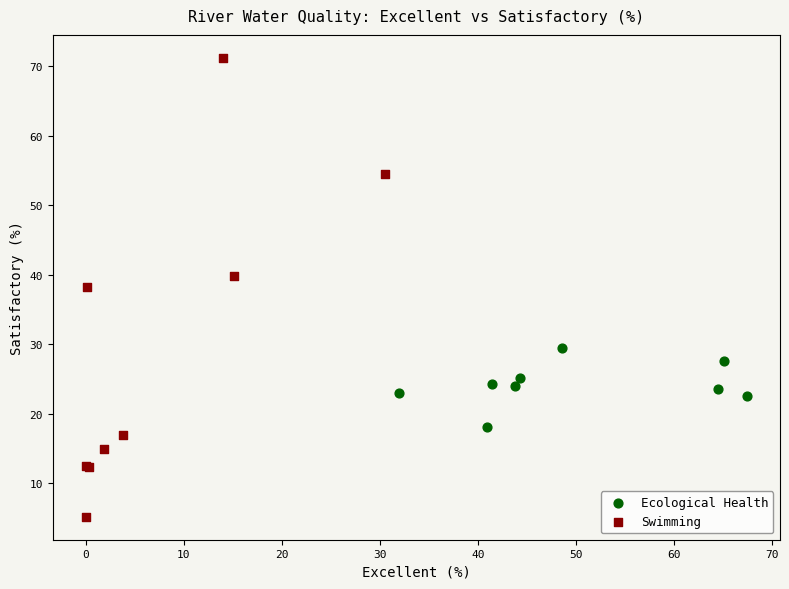

Which series reaches the maximum Y coordinate?

Swimming